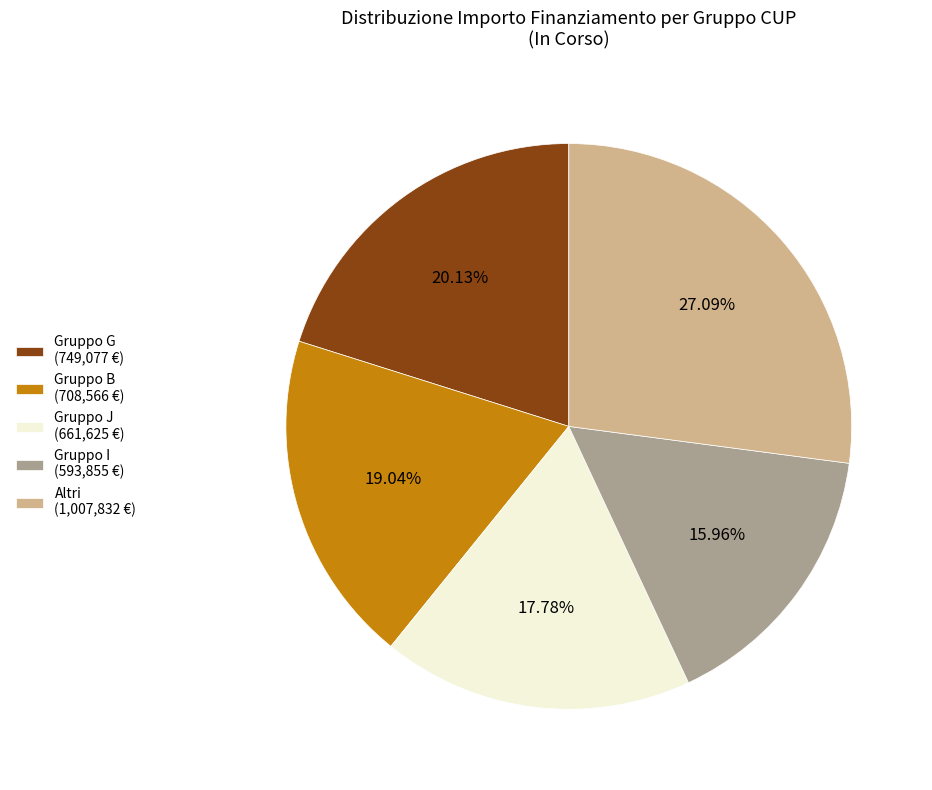

Rank the categories by value from highest to lowest.

Altri (1,007,832 €), Gruppo G (749,077 €), Gruppo B (708,566 €), Gruppo J (661,625 €), Gruppo I (593,855 €)